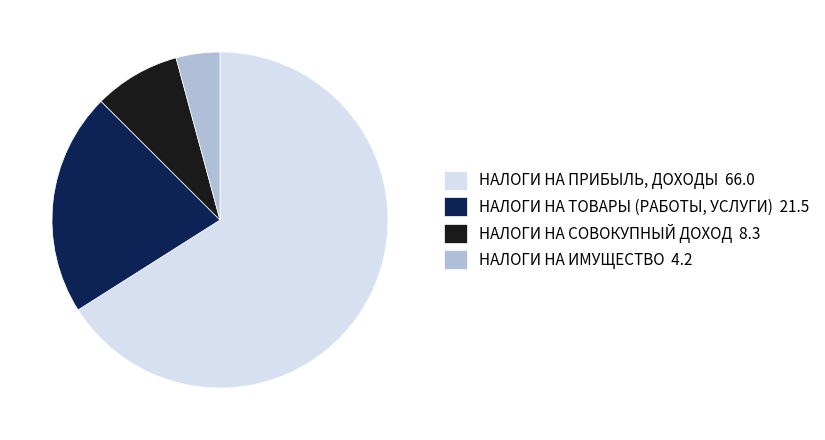

Which has a higher value, НАЛОГИ НА ТОВАРЫ (РАБОТЫ, УСЛУГИ) 21.5 or НАЛОГИ НА СОВОКУПНЫЙ ДОХОД 8.3?

НАЛОГИ НА ТОВАРЫ (РАБОТЫ, УСЛУГИ) 21.5